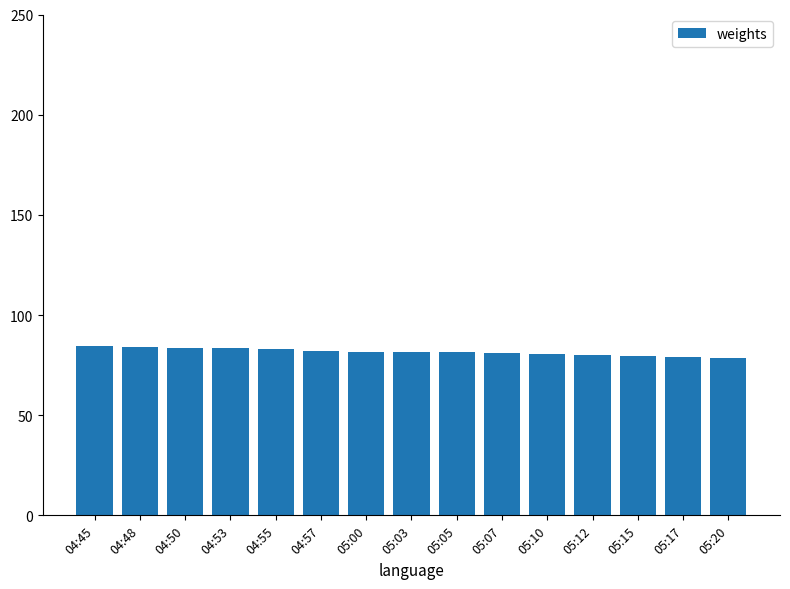

What is the greatest value displayed?

84.4